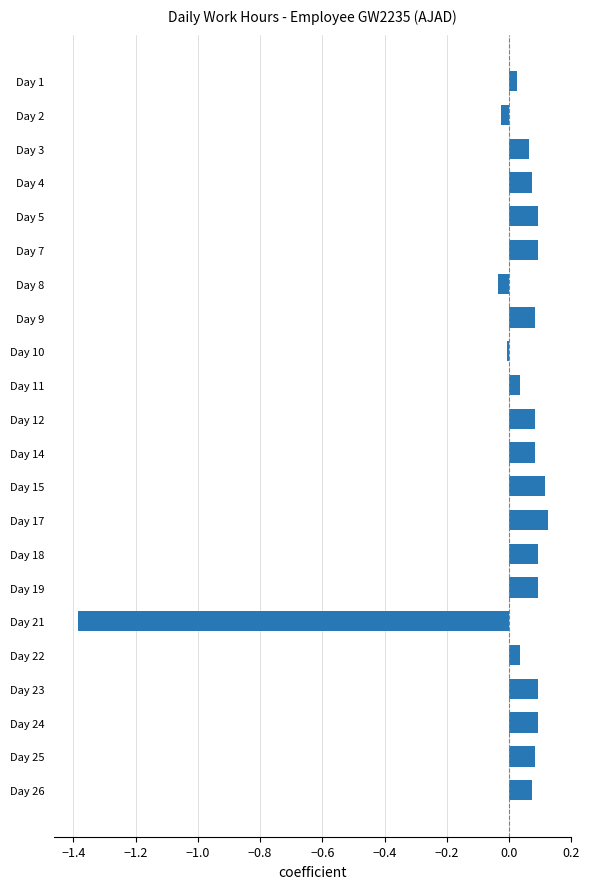

What is the minimum value shown in the chart?

-1.4